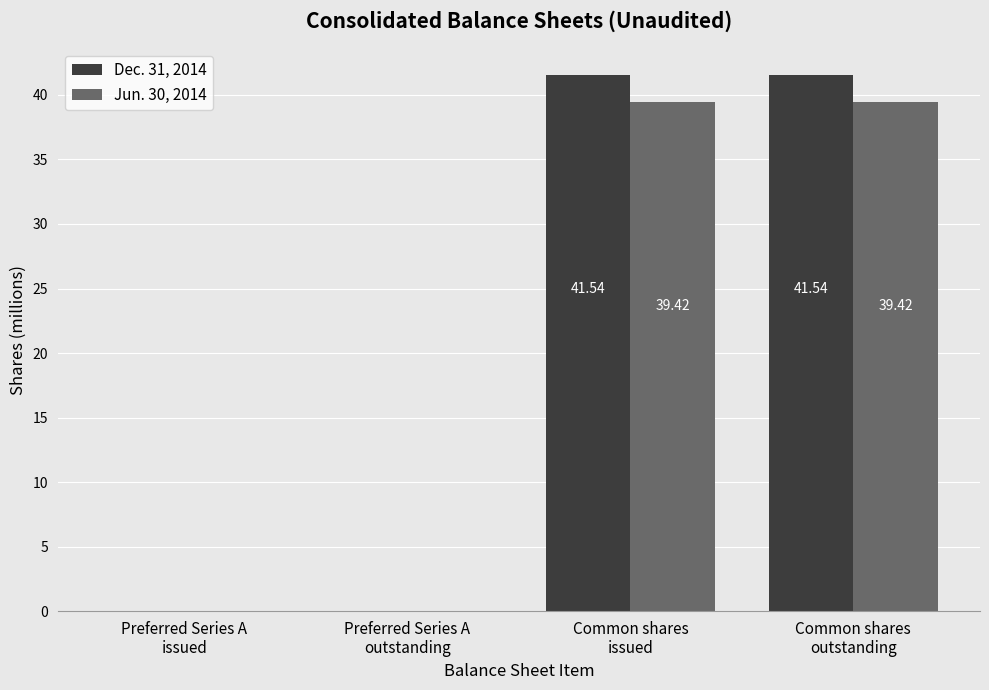

Which series has the largest total across all categories?

Dec. 31, 2014